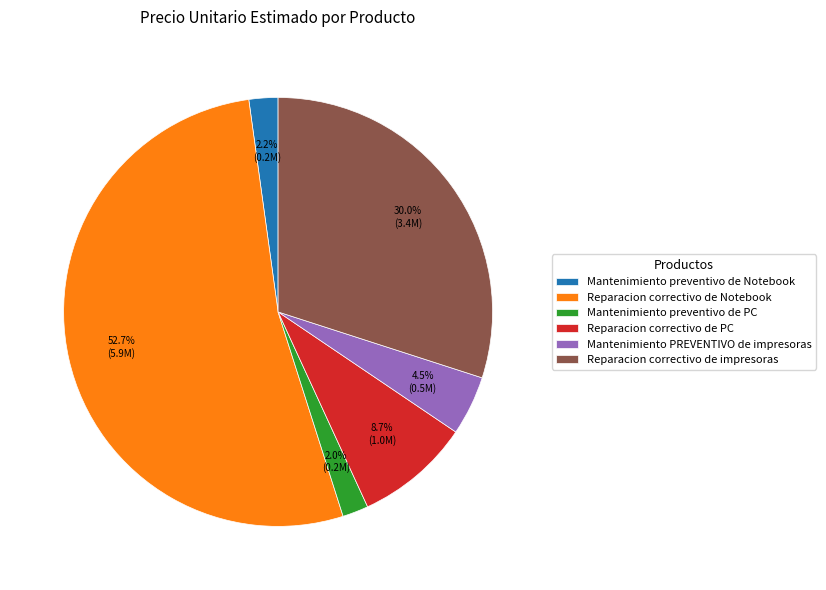

How many slices are in this pie chart?

6